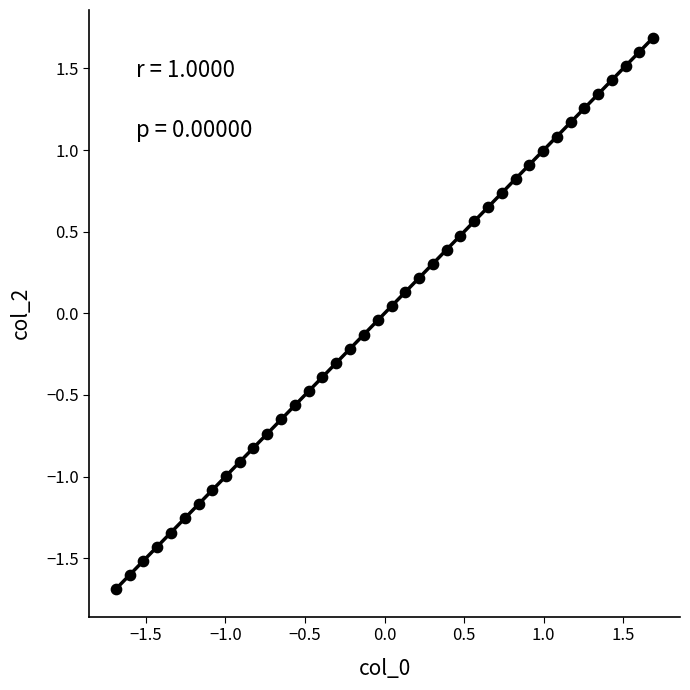

What is the range of Y values (max minus min)?

3.4